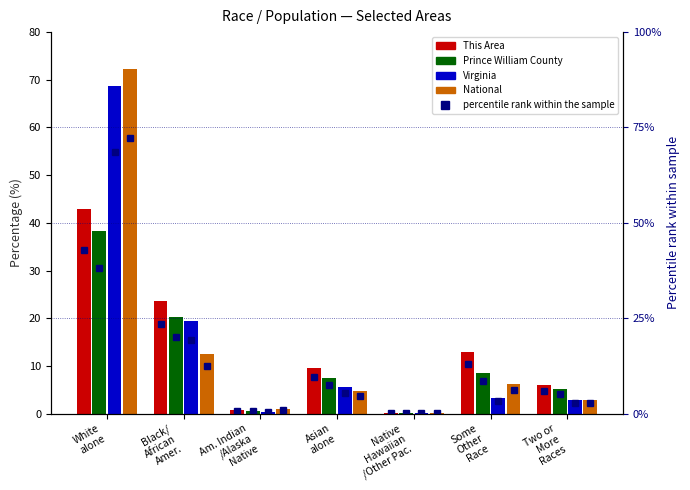

The National series shows 0.9 at American Indian and Alaska Native. True or false?

True